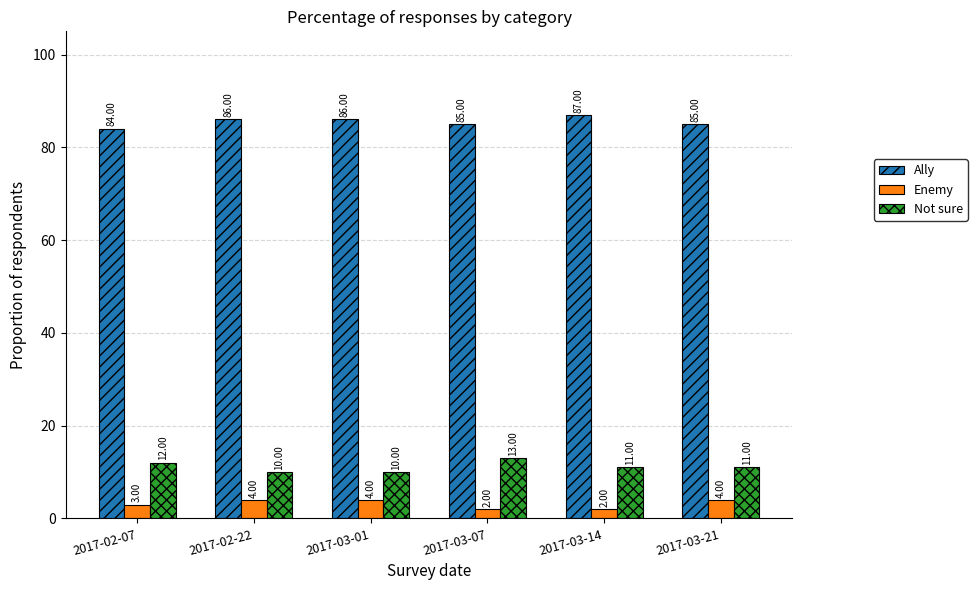

True or false: Ally has a value of 86 at 2017-03-01.

True